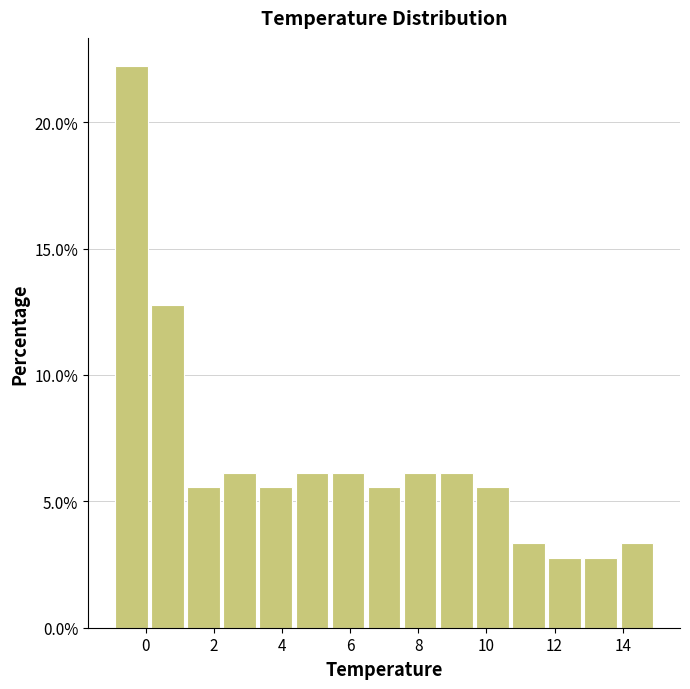

How tall is the bar that spans 7.58 to 8.64 on the x-axis? Neither the bar edges nor the heights are printed on the chart, so give them approximately, as read against the axes.

6.0